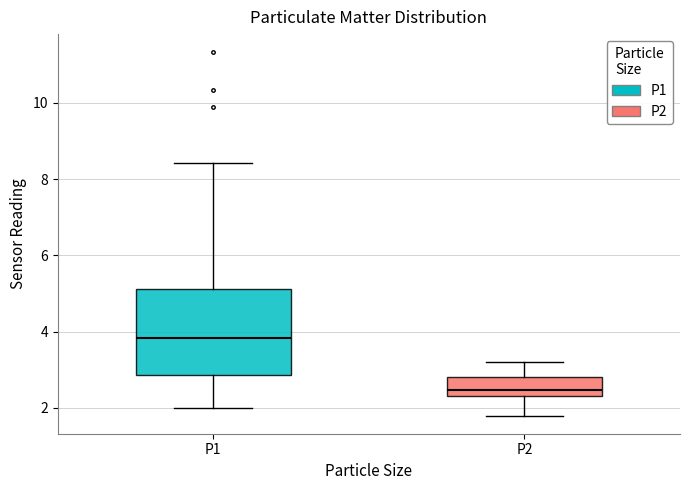

Which box's median line is the highest?

P1